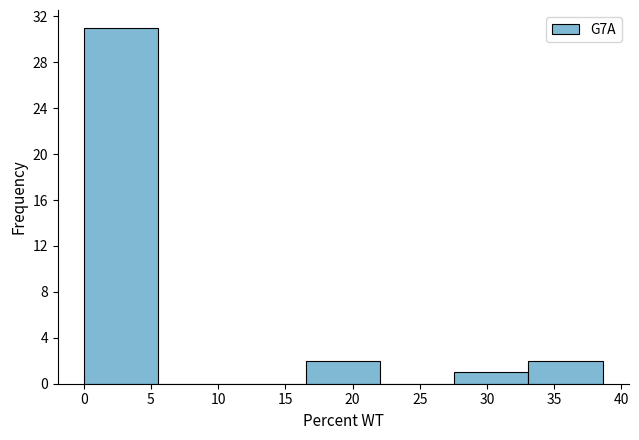

Reading left to right, transcribe this chart: for each bar, give the range it covers on the x-axis and its height. Neither the bar edges nor the heights are printed on the chart, so give them approximately, as read against the axes.

0.0 to 5.5: 31
5.5 to 11.0: 0
11.0 to 16.5: 0
16.5 to 22.0: 2
22.0 to 27.5: 0
27.5 to 33.0: 1
33.0 to 38.5: 2